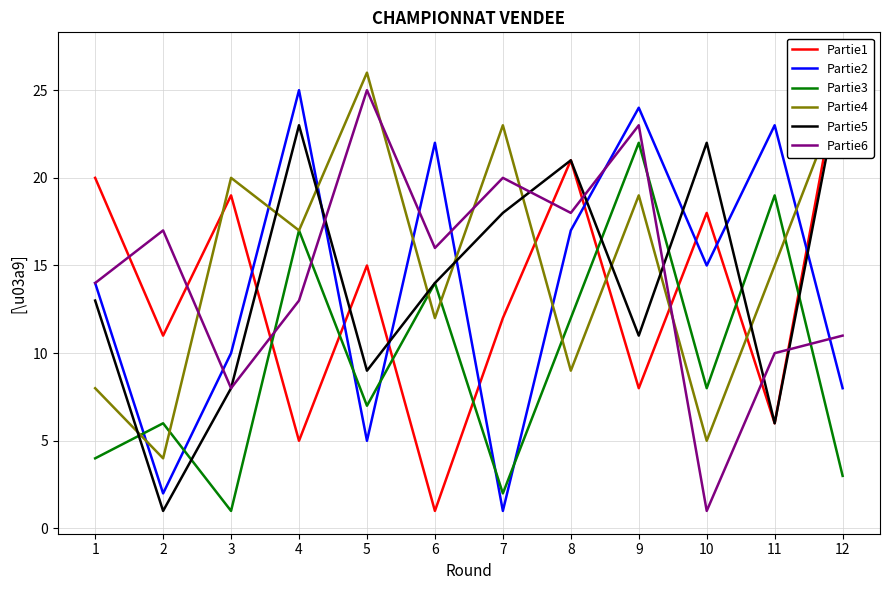

How many interior local valleys does the Partie1 series have?

5